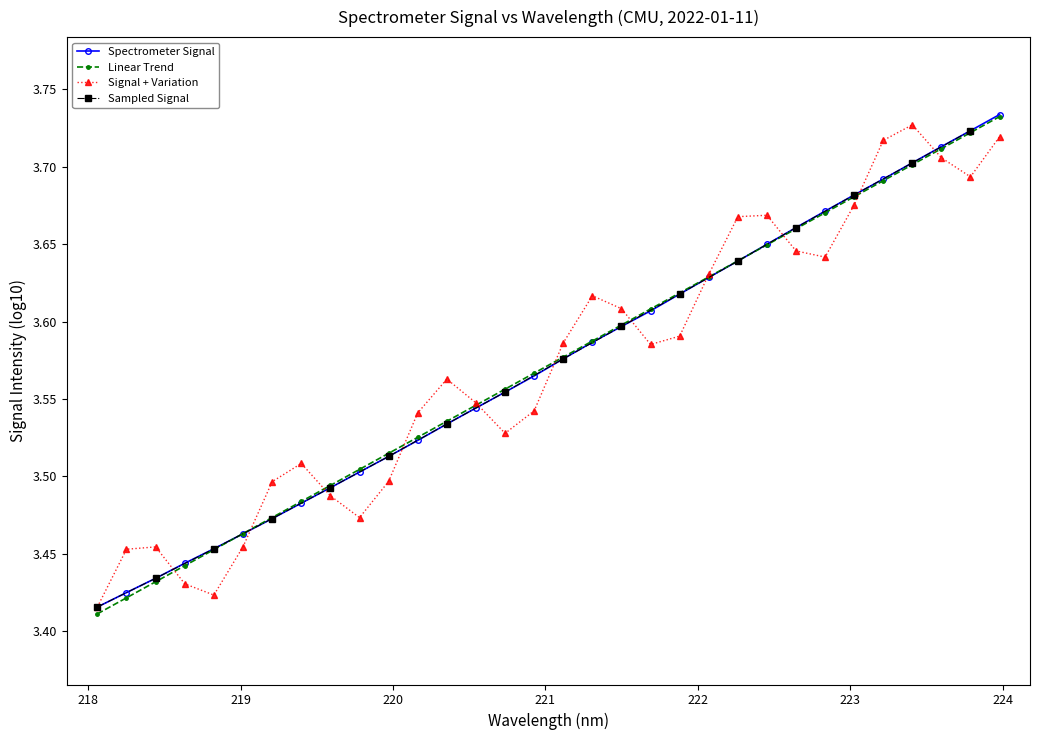

How many Spectrometer Signal values are between 3 and 4?

32